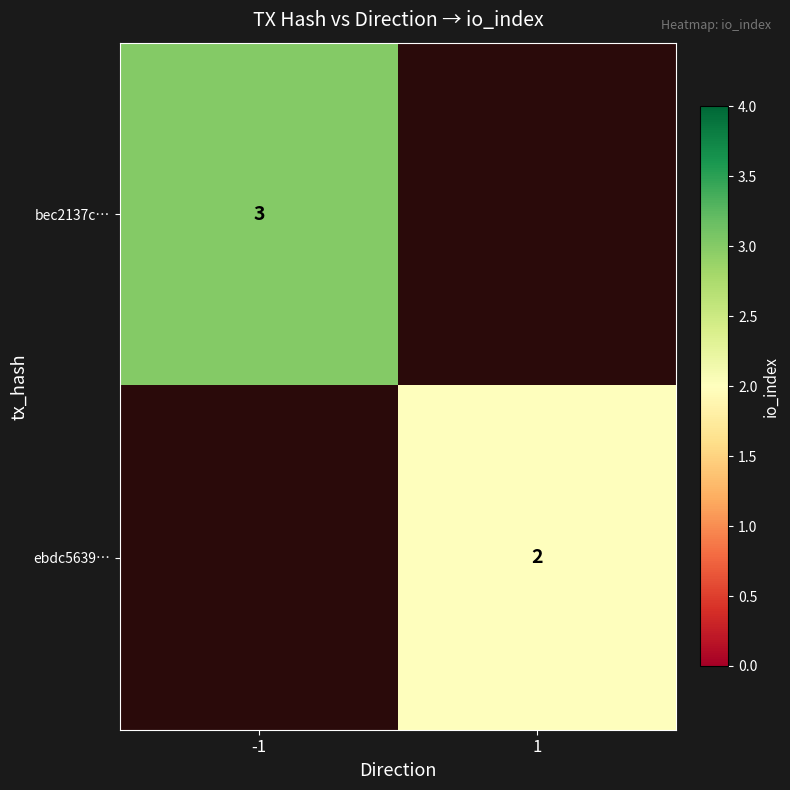

Which label corresponds to the smallest value in the chart?

1